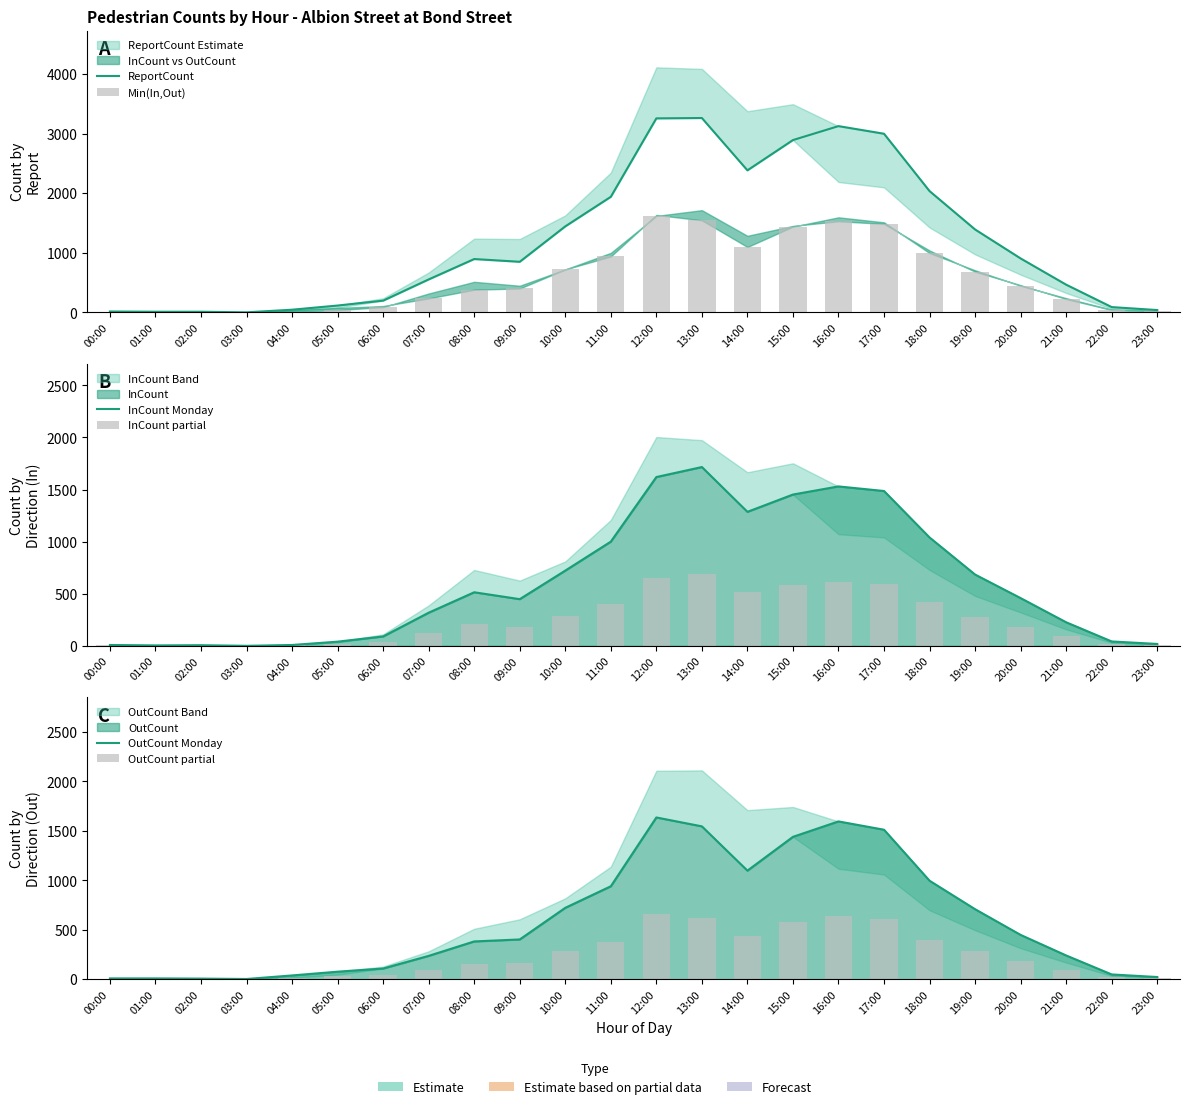

What is the difference between the second highest and minimum values in the OutCount Monday series?

1594.0